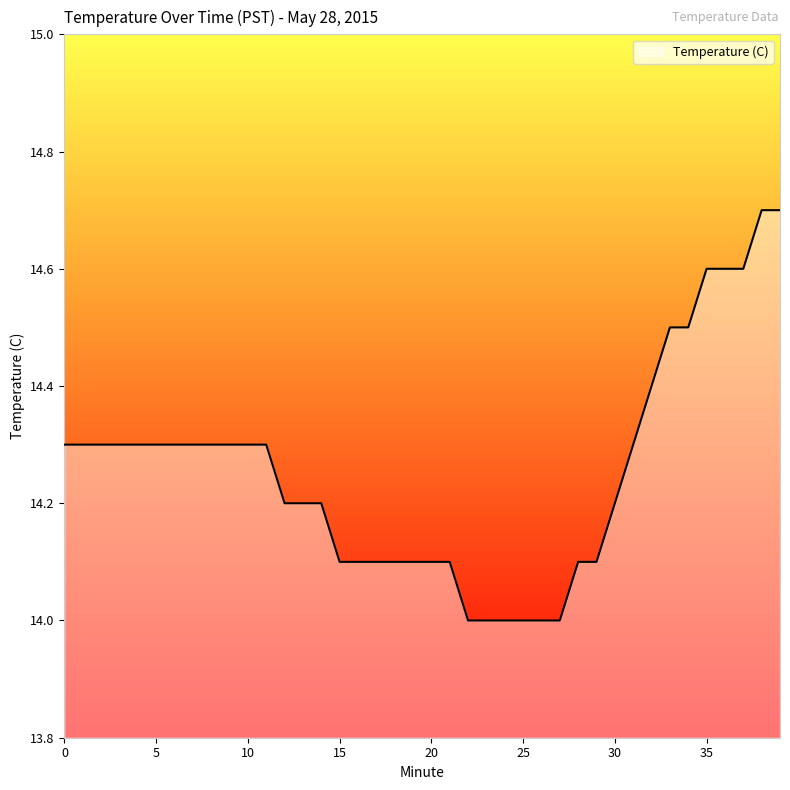

What is the difference between the maximum and second lowest values?

0.7